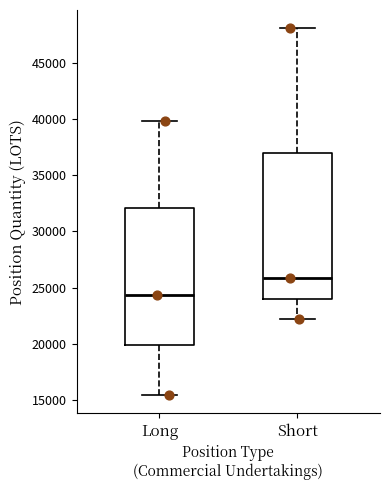

Where is the lower edge of the box for Long on the y-axis? The values are not printed on the chart, so give them approximately, as read against the axis.

20000